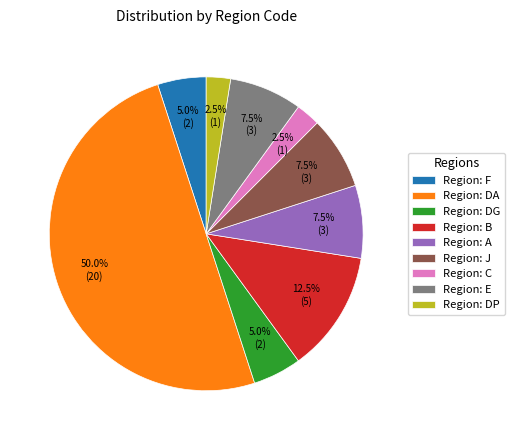

Is Region: B the majority of the pie?

No